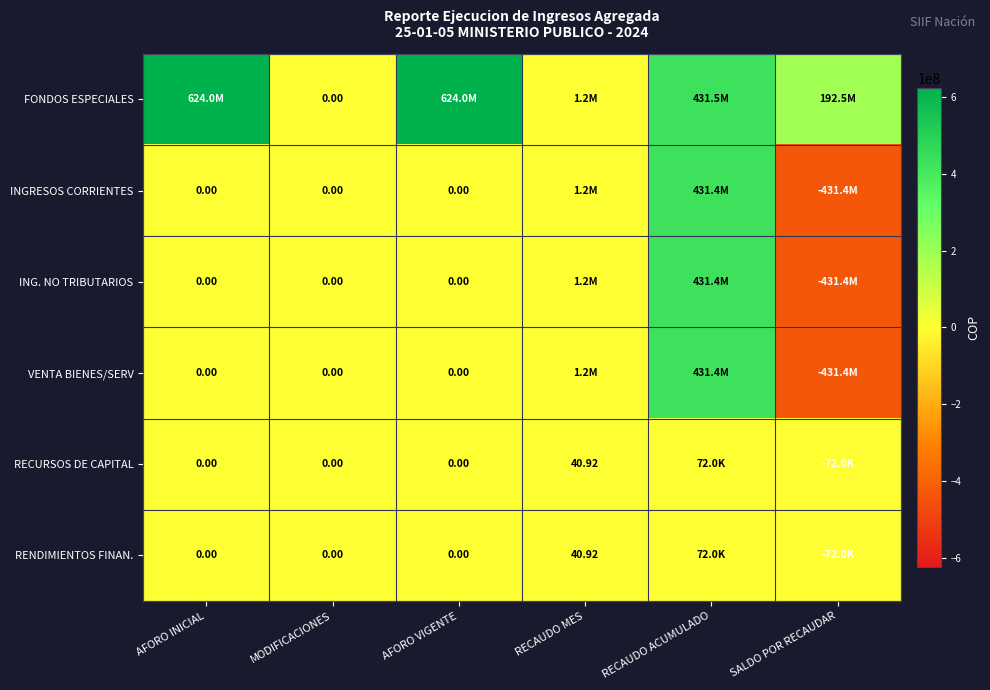

Rank the series at SALDO POR RECAUDAR from highest to lowest value.

FONDOS ESPECIALES, RECURSOS DE CAPITAL, RENDIMIENTOS FINAN., INGRESOS CORRIENTES, ING. NO TRIBUTARIOS, VENTA BIENES/SERV